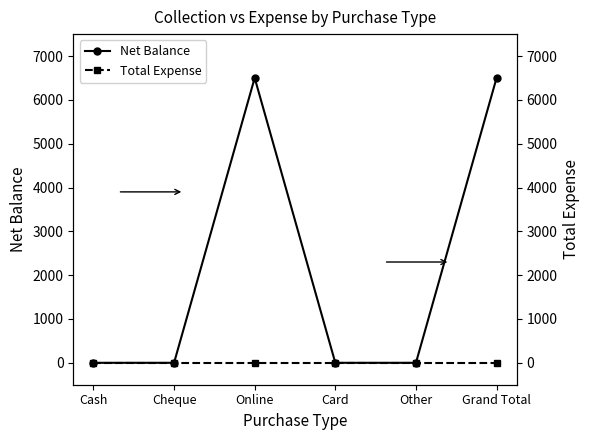

How many lines are shown in the chart?

2